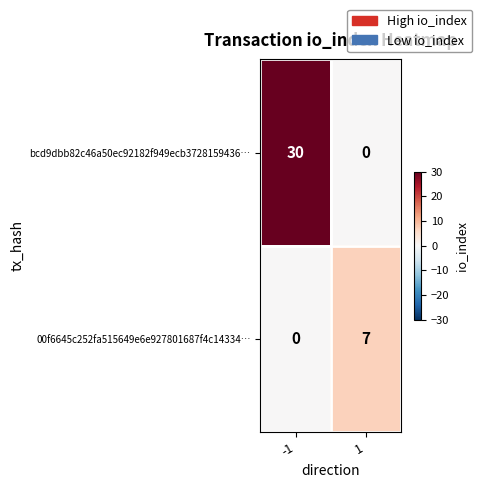

Is it true that bcd9dbb82c46a50ec92182f949ecb3728159436… equals 52 at -1?

False